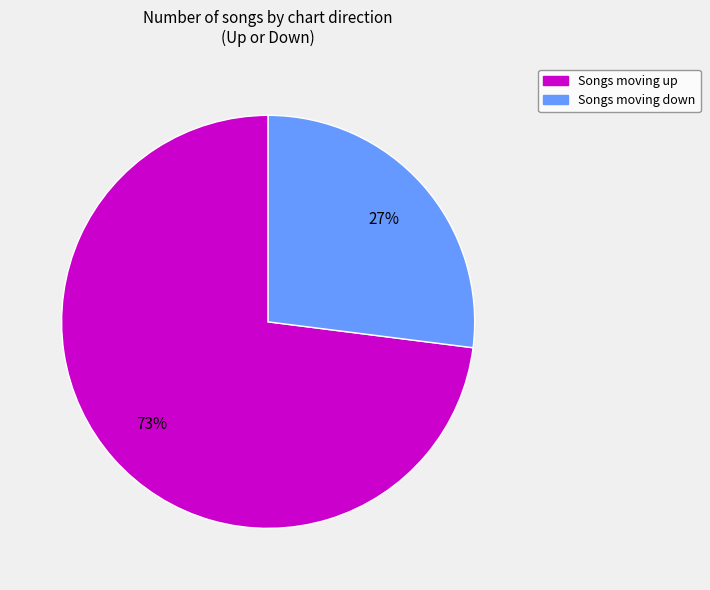

Which category accounts for the majority?

Songs moving up